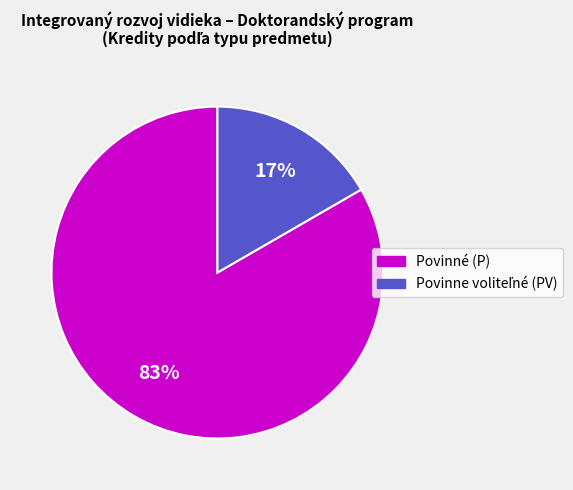

To the nearest percent, what is the average slice percentage?

50%